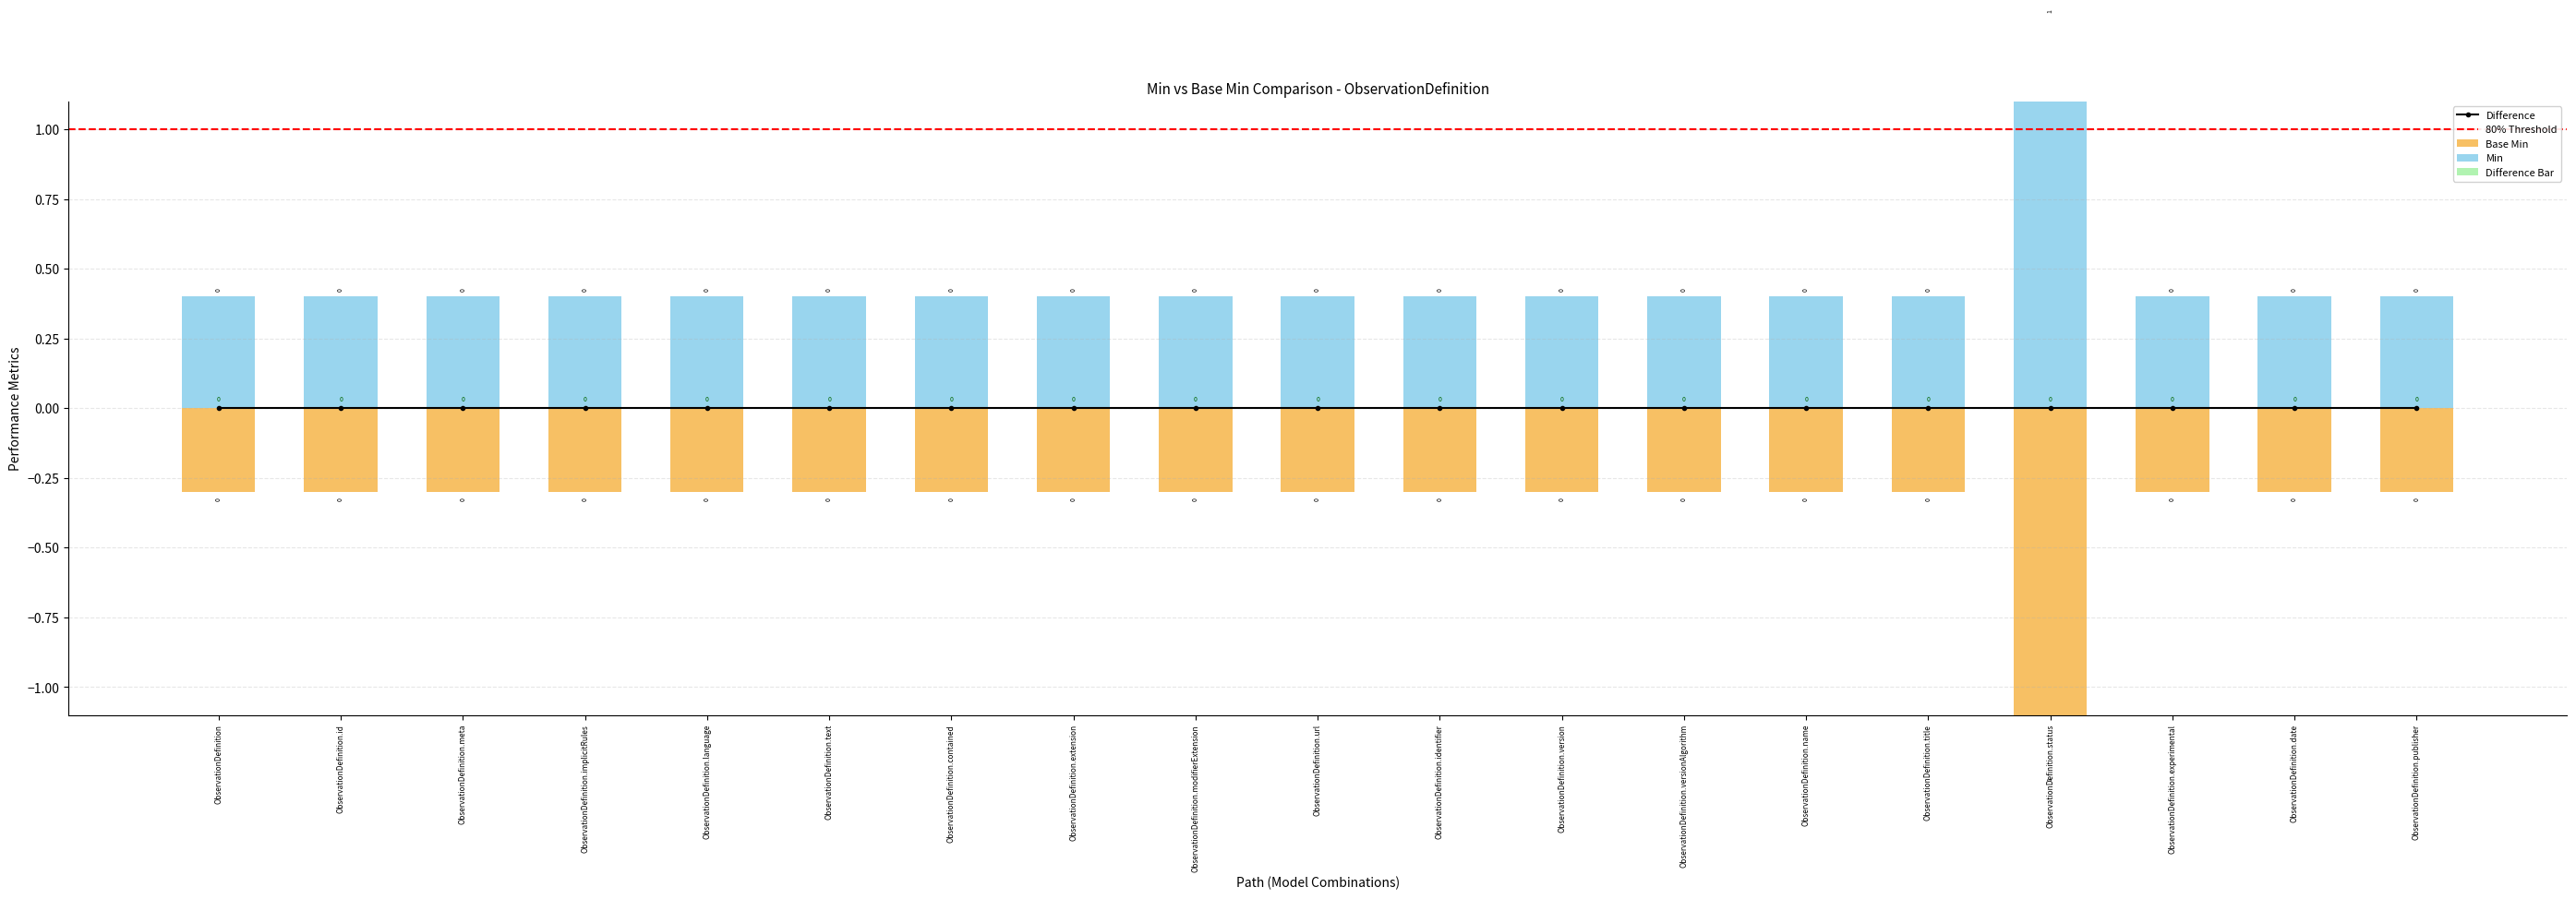

Reading right to left, what are all the values shown in this chart?

Min: 0.4	0.4	0.4	1.4	0.4	0.4	0.4	0.4	0.4	0.4	0.4	0.4	0.4	0.4	0.4	0.4	0.4	0.4	0.4
Base Min: -0.3	-0.3	-0.3	-1.3	-0.3	-0.3	-0.3	-0.3	-0.3	-0.3	-0.3	-0.3	-0.3	-0.3	-0.3	-0.3	-0.3	-0.3	-0.3